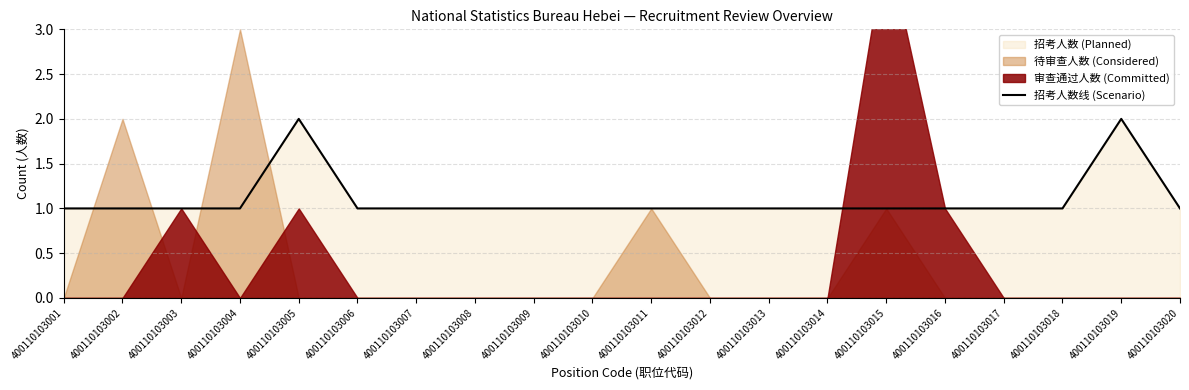

How many lines are shown in the chart?

1